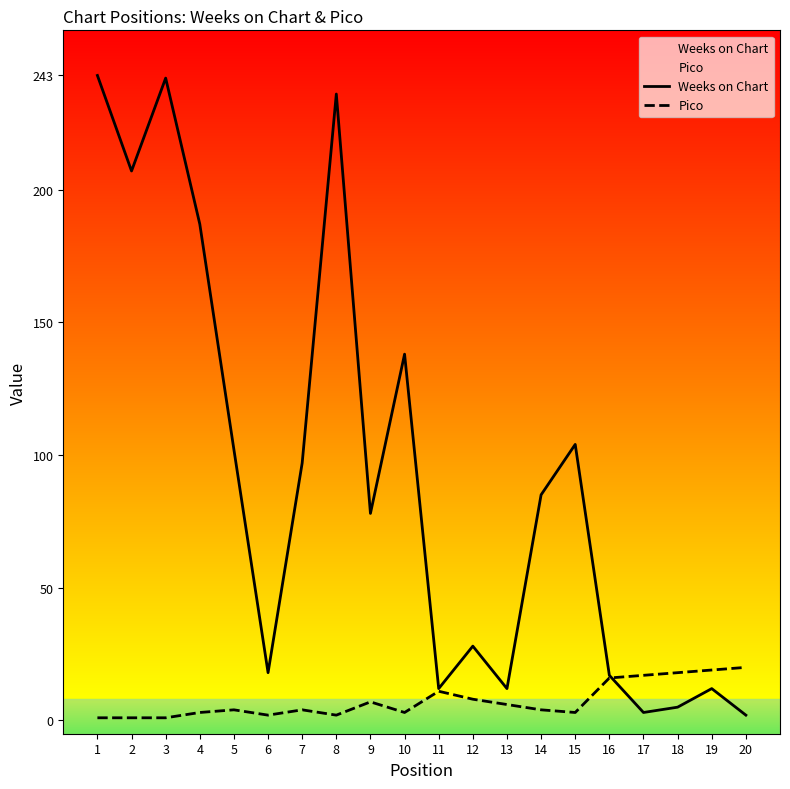

Reading left to right, extract all data points from this chart.

Weeks on Chart: 243	207	242	187	102	18	97	236	78	138	12	28	12	85	104	17	3	5	12	2
Pico: 1	1	1	3	4	2	4	2	7	3	11	8	6	4	3	16	17	18	19	20